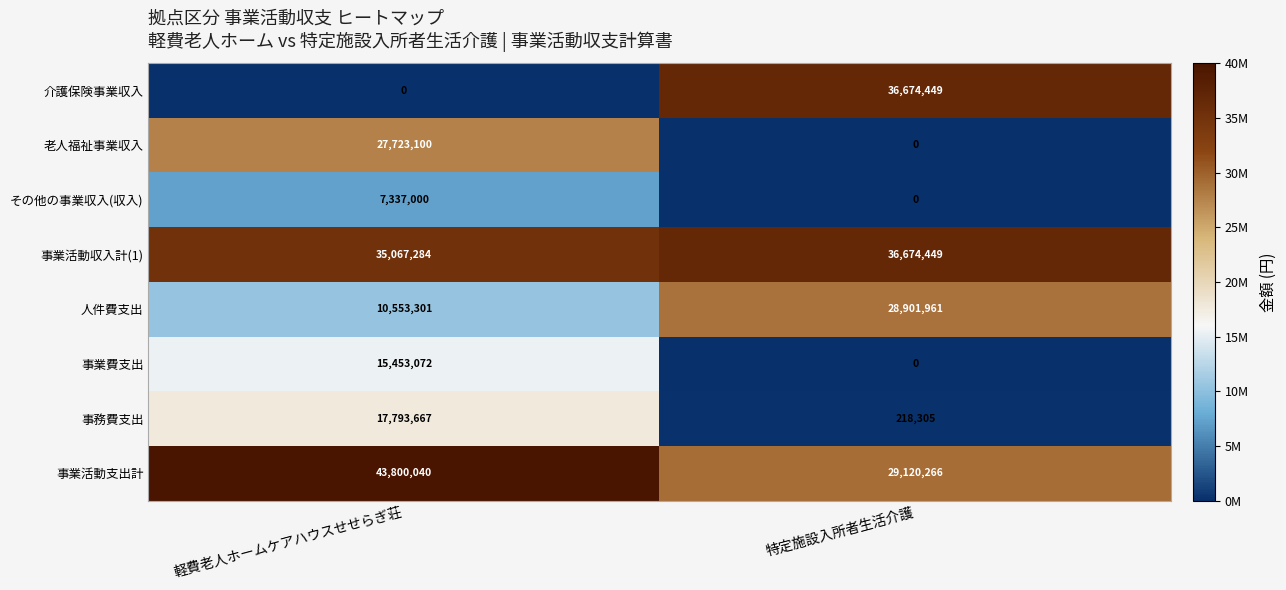

How many series are shown in this chart?

8